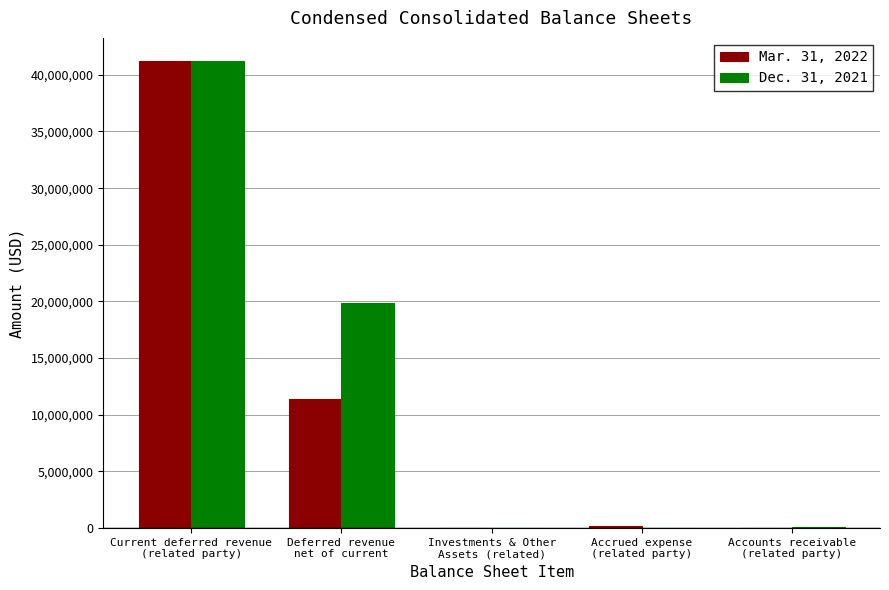

Is it true that Mar. 31, 2022 equals 11400000 at Deferred revenue
net of current?

True